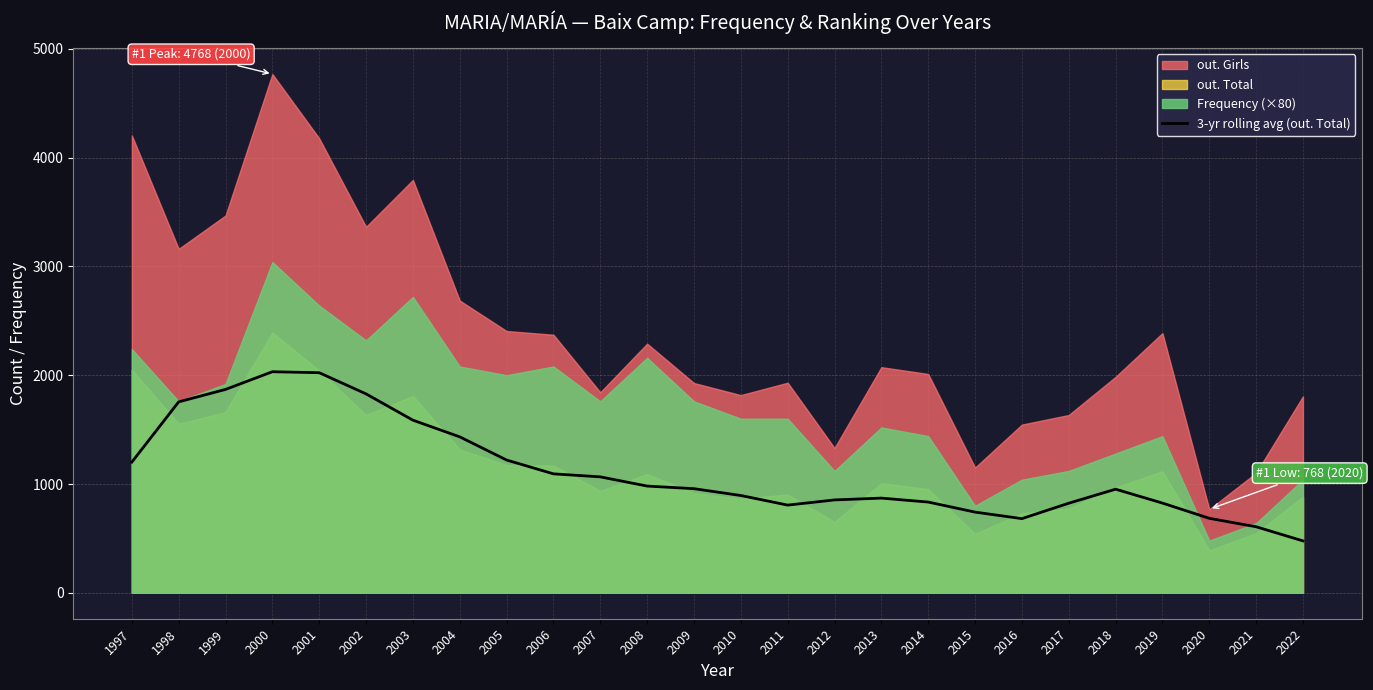

Count the number of categories in the chart.

26